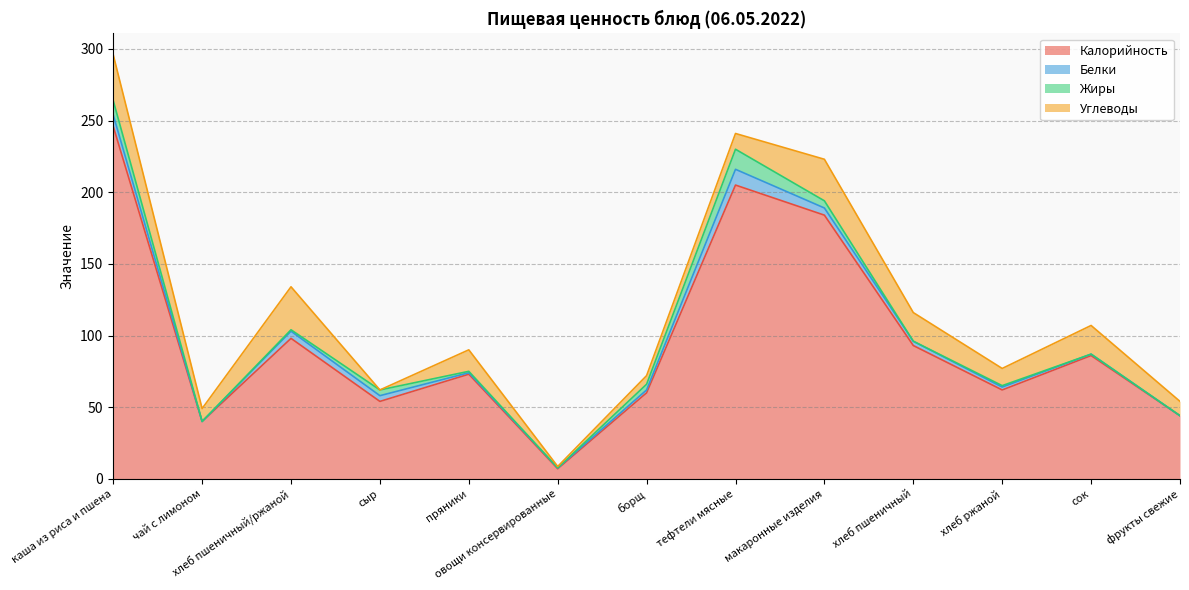

Is it true that Жиры equals 8.0 at чай с лимоном?

False